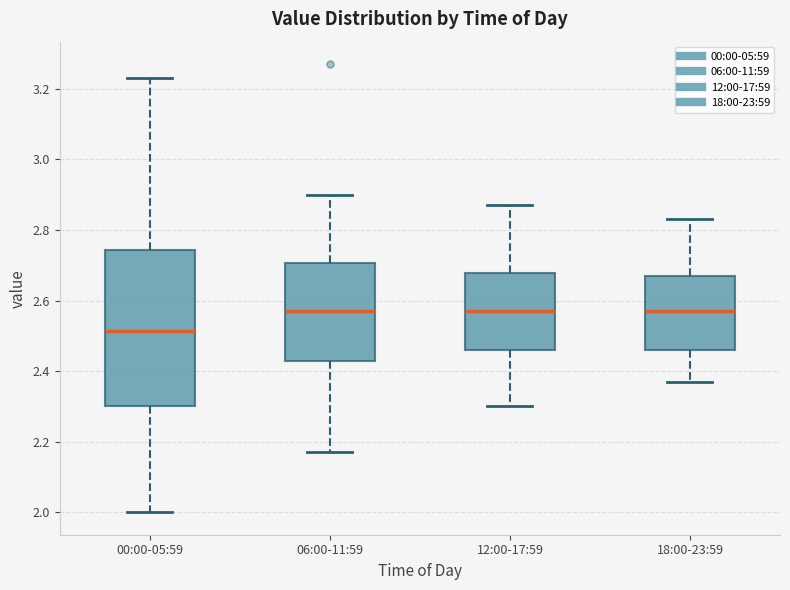

Comparing the boxes themselves (not the whiskers), which one is the tallest?

00:00-05:59